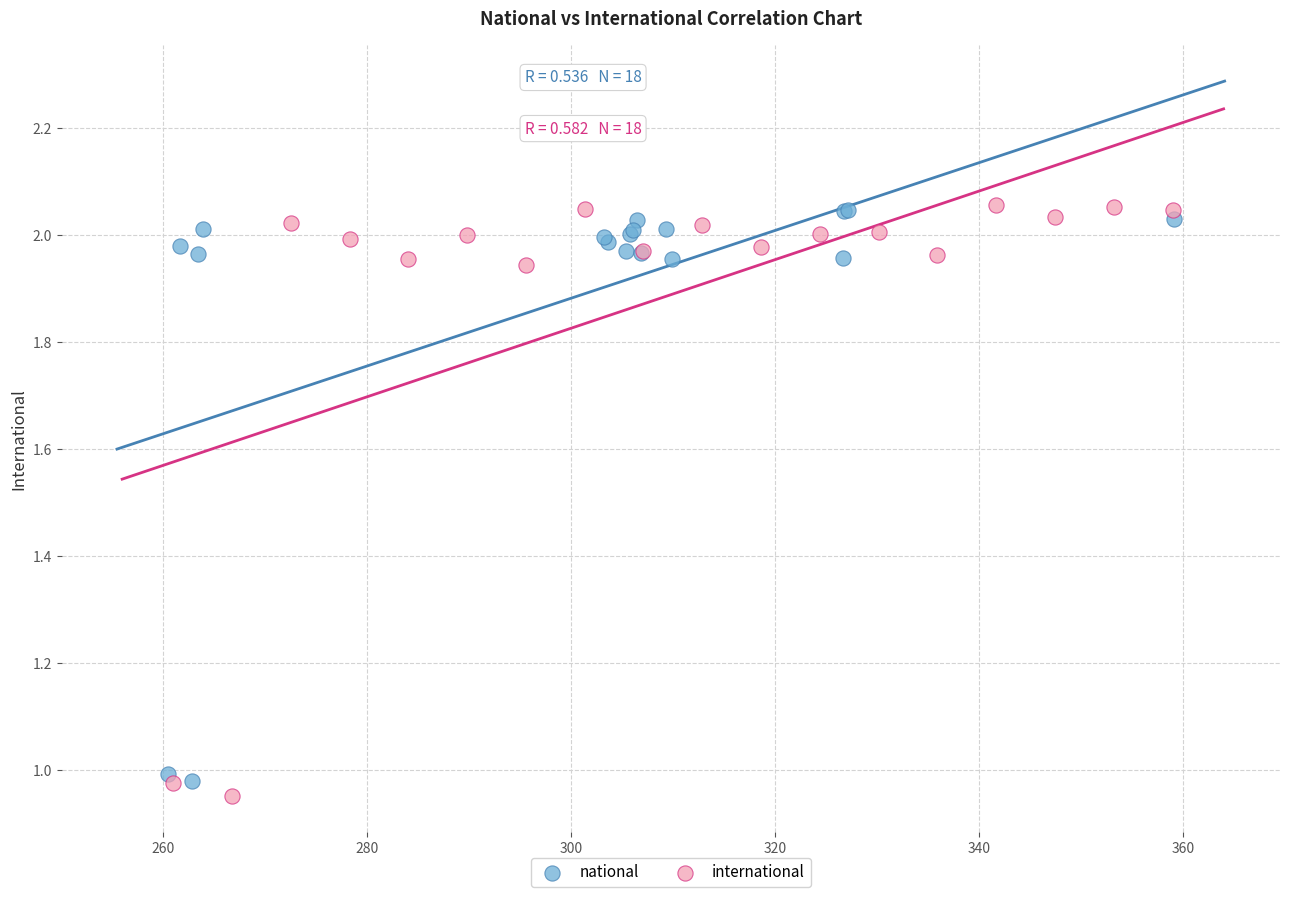

Which series has the widest spread of Y values?

international